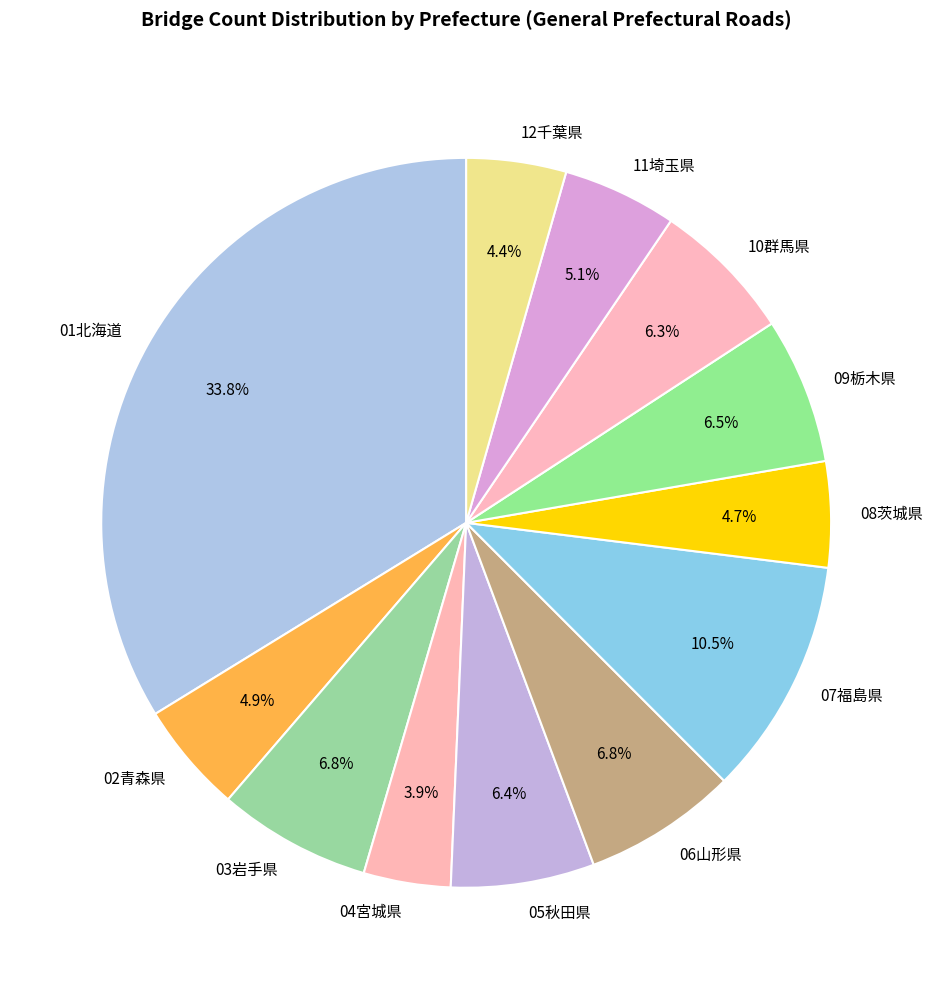

What is the smallest slice in the pie chart?

04宮城県